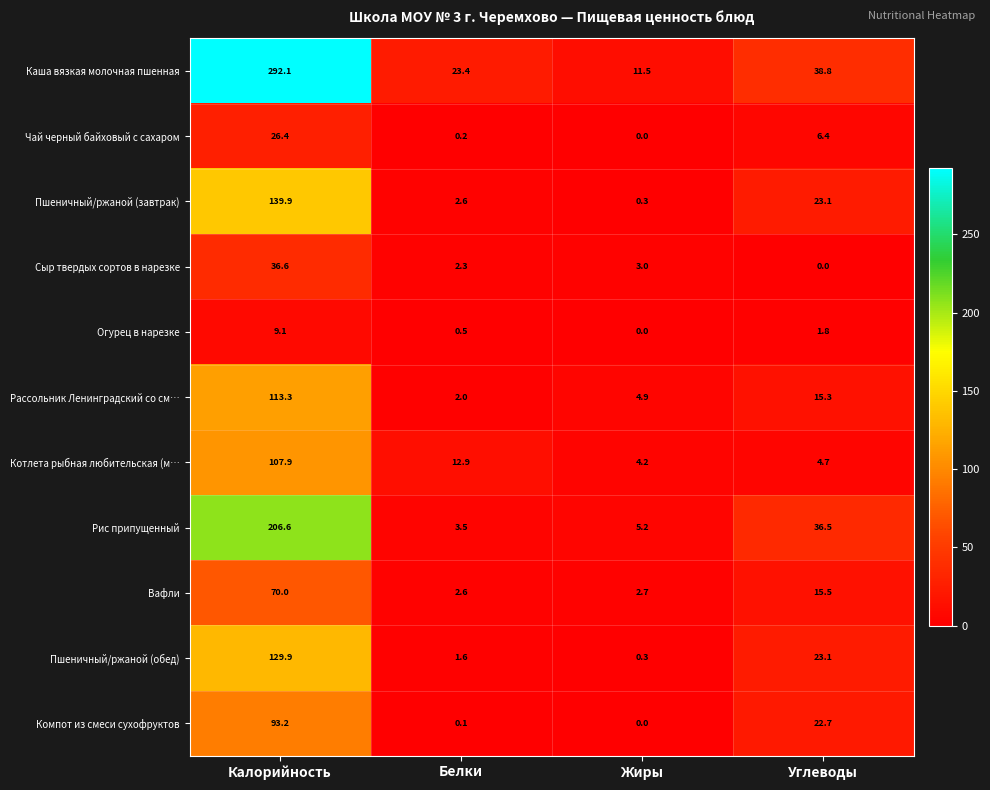

The value of Вафли at Углеводы is 15.5. True or false?

True